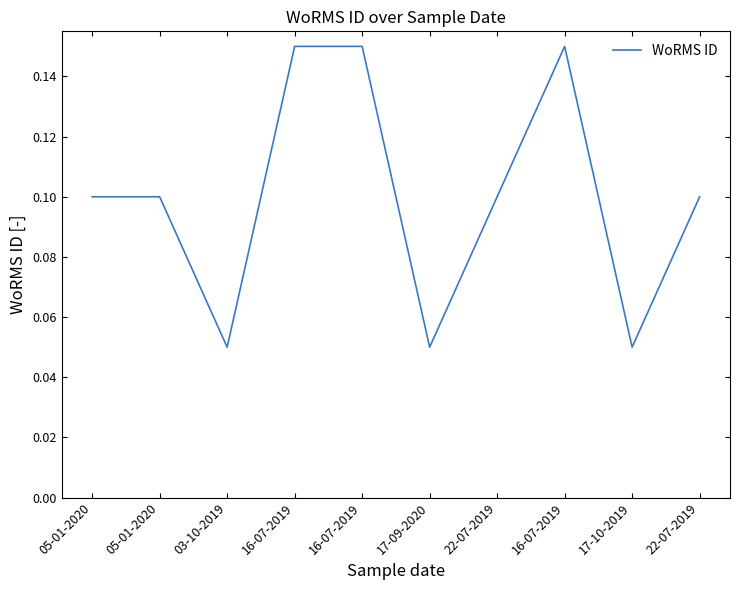

What is the sum of all values?

1.0